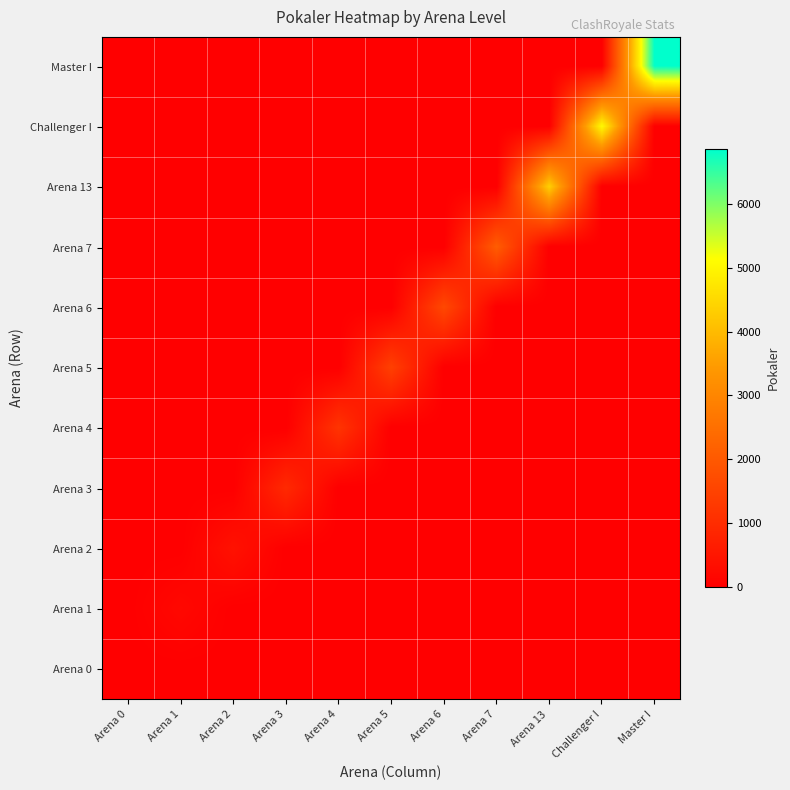

Reading left to right, transcribe all the data shown in this chart.

Master I: Arena 0=0	Arena 1=0	Arena 2=0	Arena 3=0	Arena 4=0	Arena 5=0	Arena 6=0	Arena 7=0	Arena 13=0	Challenger I=0	Master I=6857
Challenger I: Arena 0=0	Arena 1=0	Arena 2=0	Arena 3=0	Arena 4=0	Arena 5=0	Arena 6=0	Arena 7=0	Arena 13=0	Challenger I=5065	Master I=0
Arena 13: Arena 0=0	Arena 1=0	Arena 2=0	Arena 3=0	Arena 4=0	Arena 5=0	Arena 6=0	Arena 7=0	Arena 13=4347	Challenger I=0	Master I=0
Arena 7: Arena 0=0	Arena 1=0	Arena 2=0	Arena 3=0	Arena 4=0	Arena 5=0	Arena 6=0	Arena 7=2085	Arena 13=0	Challenger I=0	Master I=0
Arena 6: Arena 0=0	Arena 1=0	Arena 2=0	Arena 3=0	Arena 4=0	Arena 5=0	Arena 6=1630	Arena 7=0	Arena 13=0	Challenger I=0	Master I=0
Arena 5: Arena 0=0	Arena 1=0	Arena 2=0	Arena 3=0	Arena 4=0	Arena 5=1444	Arena 6=0	Arena 7=0	Arena 13=0	Challenger I=0	Master I=0
Arena 4: Arena 0=0	Arena 1=0	Arena 2=0	Arena 3=0	Arena 4=1177	Arena 5=0	Arena 6=0	Arena 7=0	Arena 13=0	Challenger I=0	Master I=0
Arena 3: Arena 0=0	Arena 1=0	Arena 2=0	Arena 3=939	Arena 4=0	Arena 5=0	Arena 6=0	Arena 7=0	Arena 13=0	Challenger I=0	Master I=0
Arena 2: Arena 0=0	Arena 1=0	Arena 2=406	Arena 3=0	Arena 4=0	Arena 5=0	Arena 6=0	Arena 7=0	Arena 13=0	Challenger I=0	Master I=0
Arena 1: Arena 0=0	Arena 1=197	Arena 2=0	Arena 3=0	Arena 4=0	Arena 5=0	Arena 6=0	Arena 7=0	Arena 13=0	Challenger I=0	Master I=0
Arena 0: Arena 0=0	Arena 1=0	Arena 2=0	Arena 3=0	Arena 4=0	Arena 5=0	Arena 6=0	Arena 7=0	Arena 13=0	Challenger I=0	Master I=0